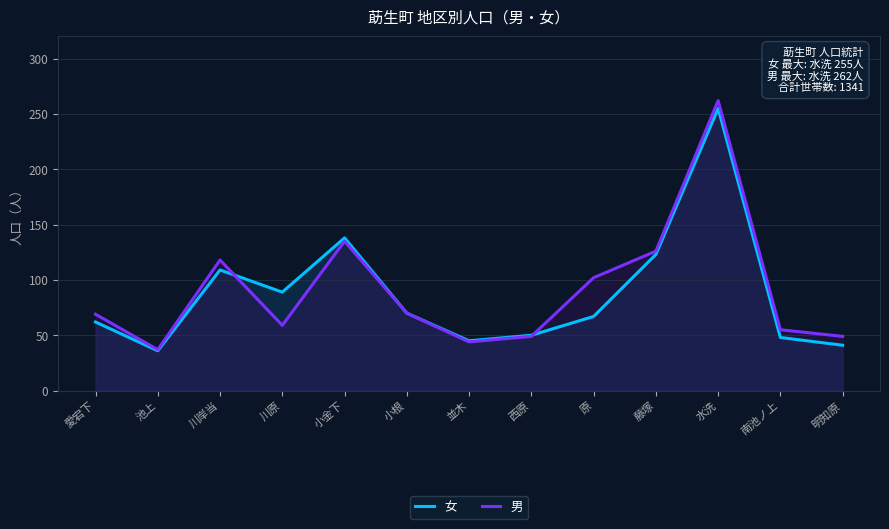

Does the chart have visible grid lines?

Yes